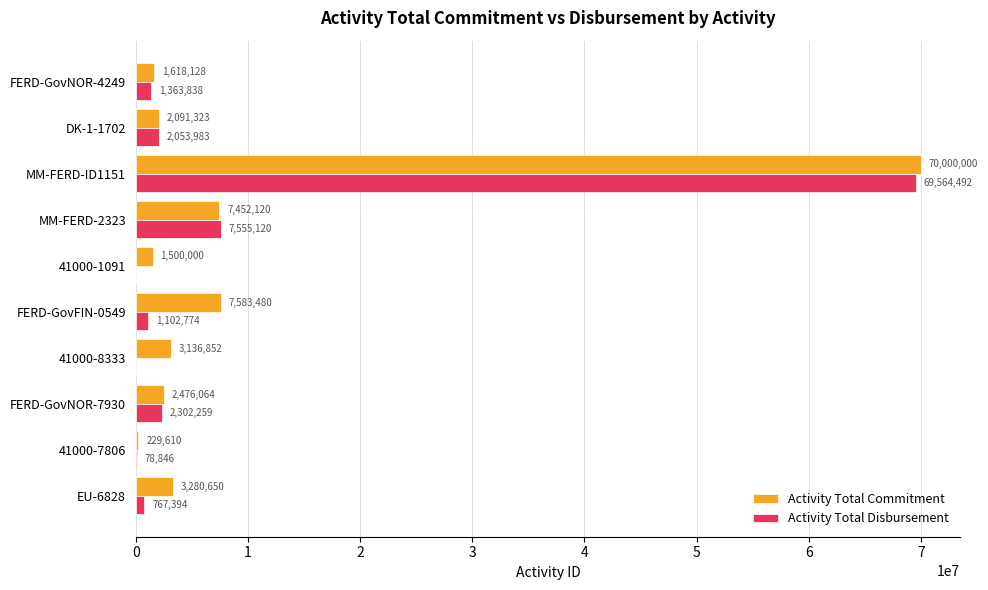

At which category is the sum across all series the highest?

MM-FERD-ID1151